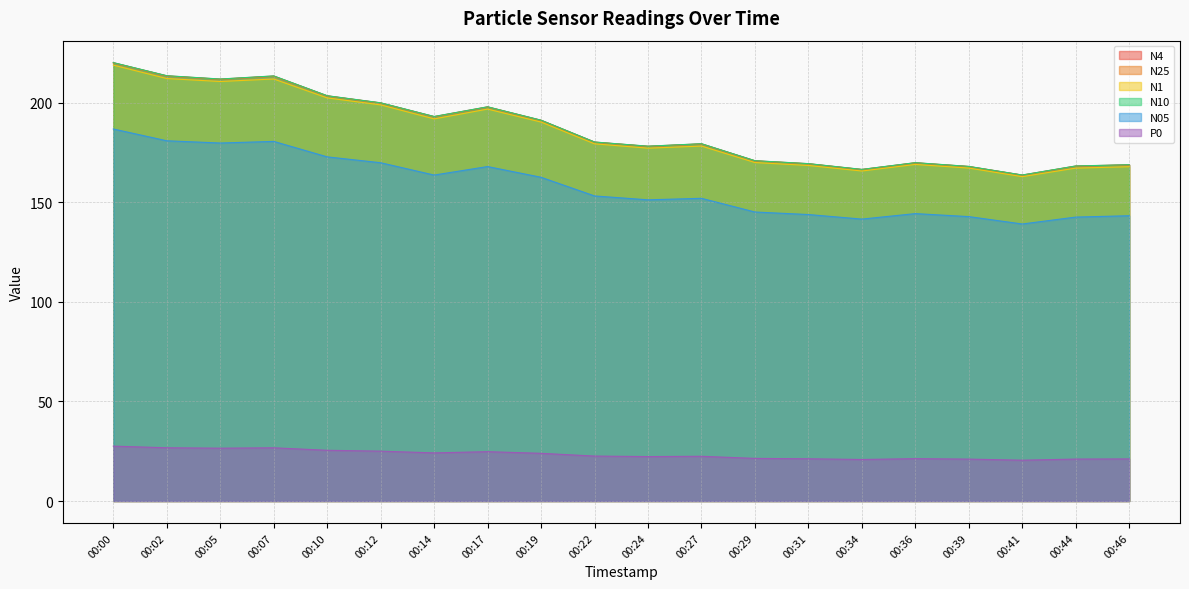

The N1 series shows 165.8 at 00:34. True or false?

True